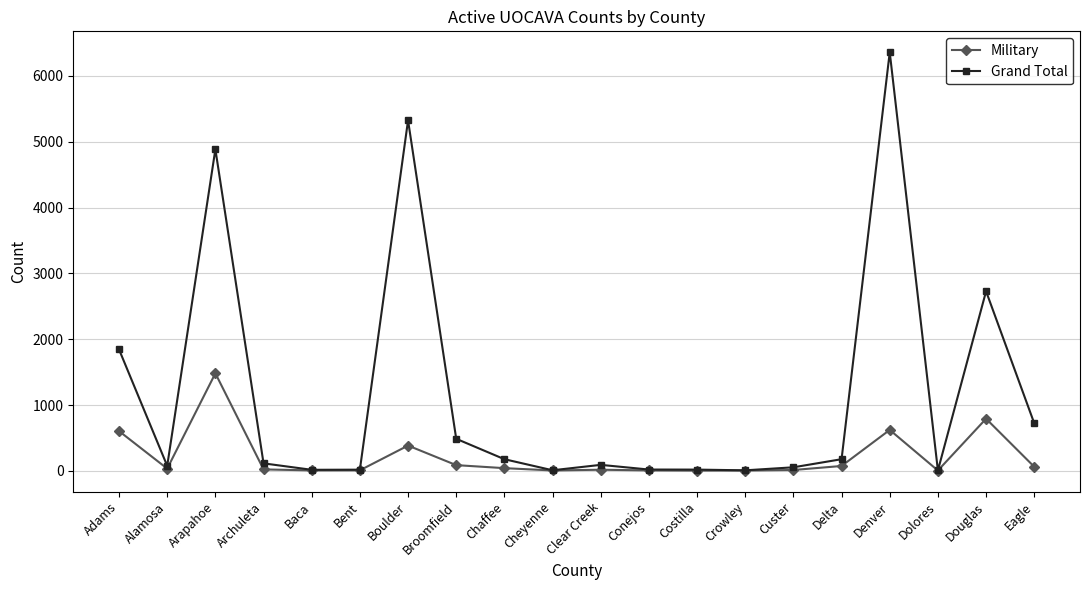

At how many categories does at least one series exceed 3929?

3